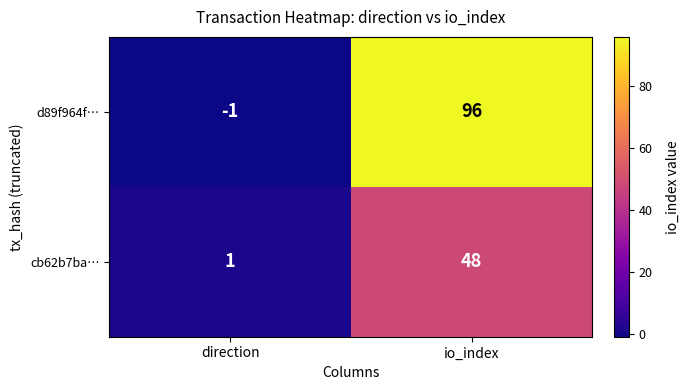

True or false: d89f964f… has a value of 137 at io_index.

False